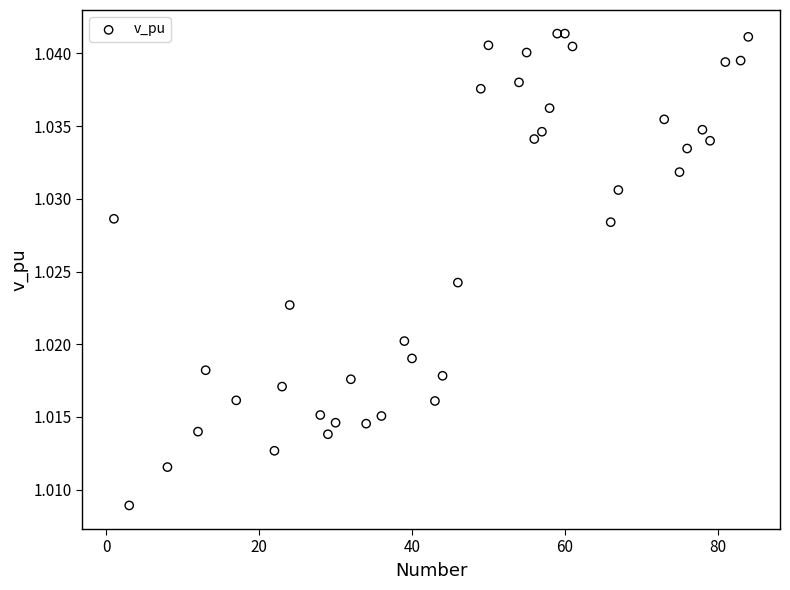

What is the range of X values (max minus min)?

83.0